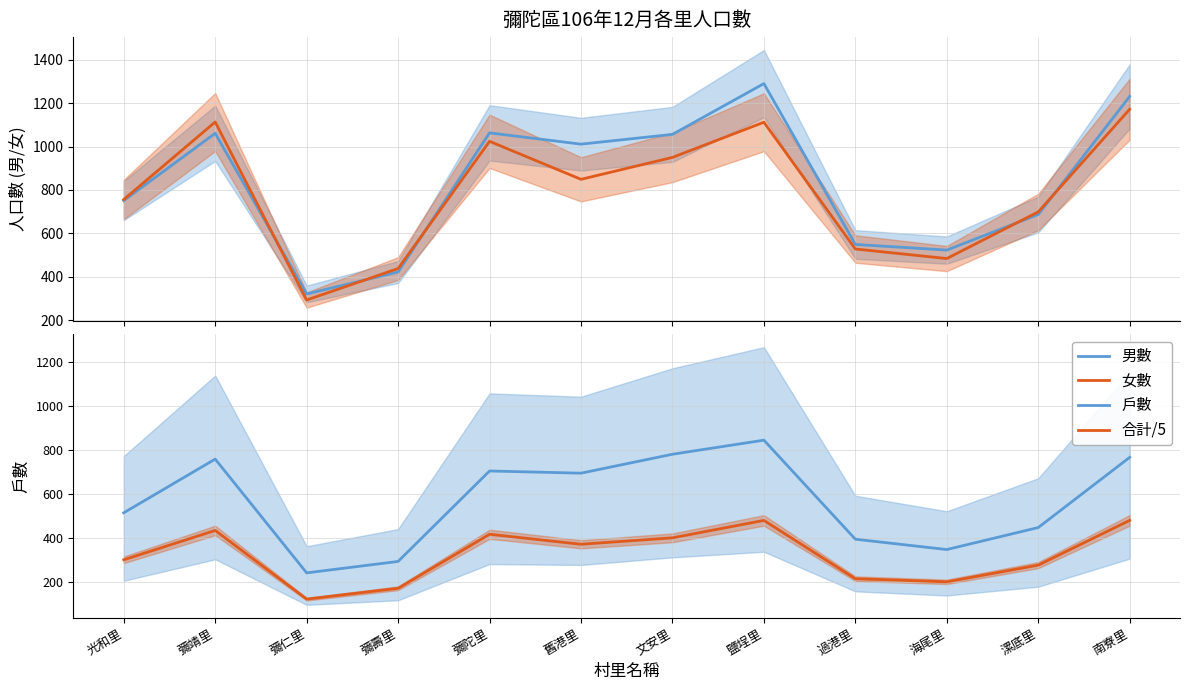

Between 彌仁里 and 彌靖里, which is larger?

彌靖里